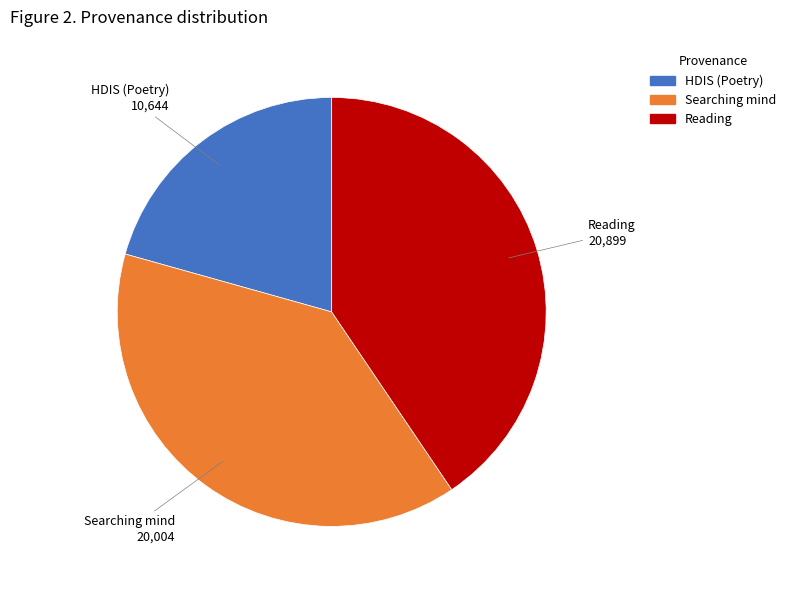

Combined, do Searching mind and HDIS (Poetry) account for over 50%?

Yes